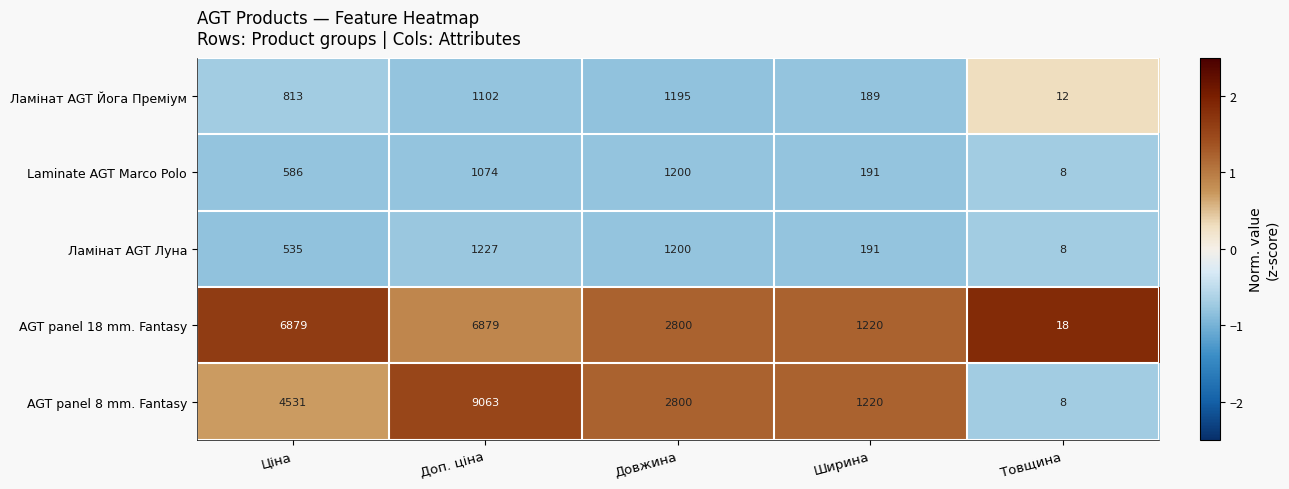

Is it true that AGT panel 18 mm. Fantasy equals 1220 at Ширина?

True